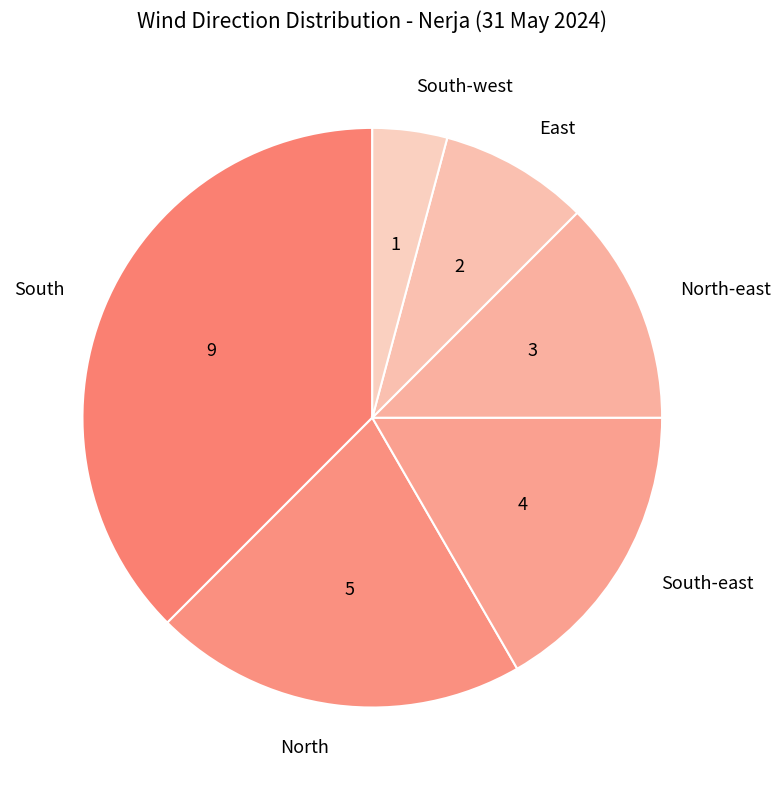

How many slices are in this pie chart?

6